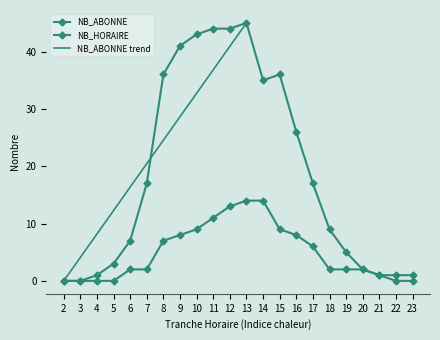

At which label does NB_ABONNE reach its minimum?

2